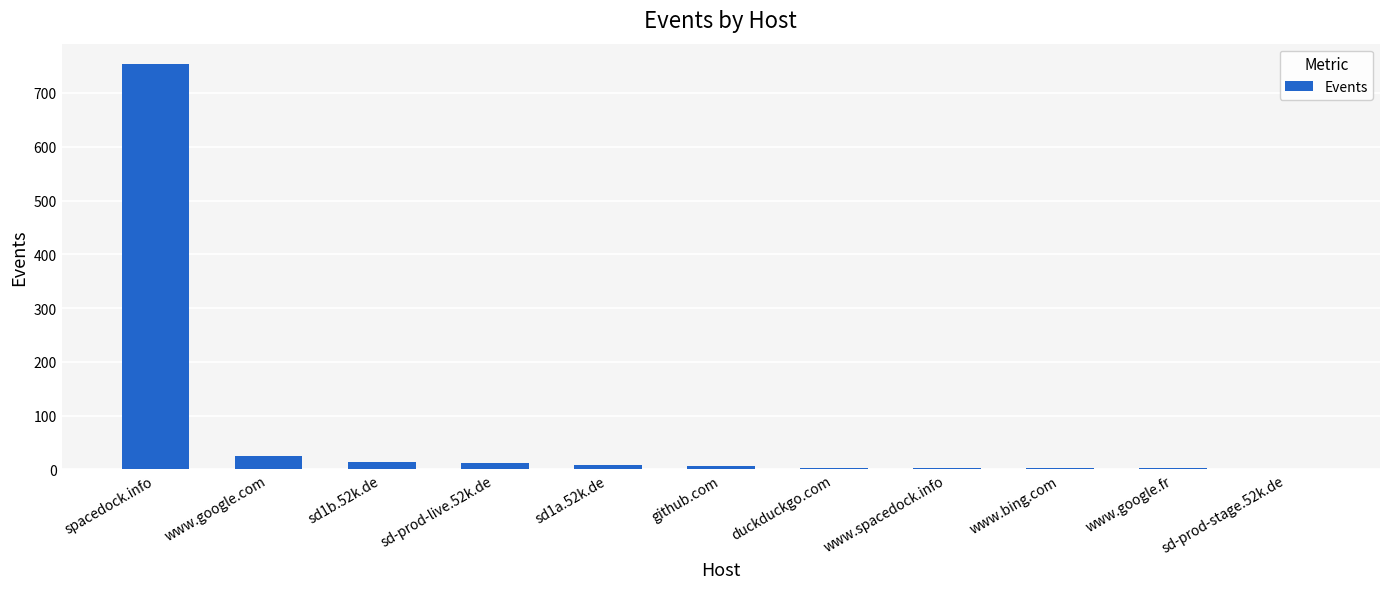

Approximately how many times larger is the value at www.bing.com compared to www.google.com?

0.1